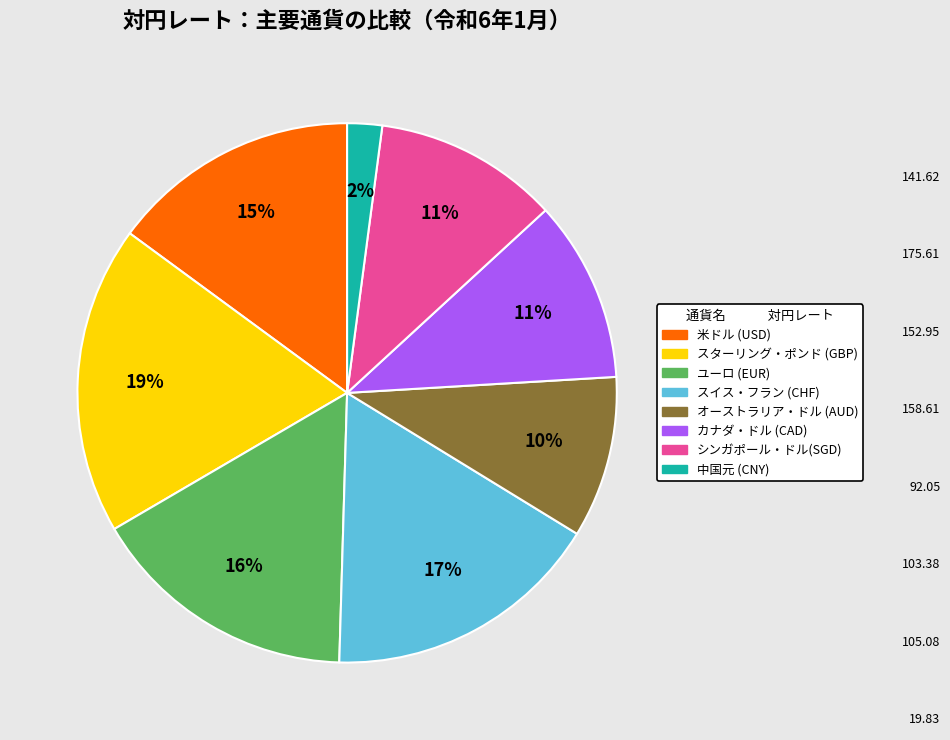

Do ユーロ (EUR) and オーストラリア・ドル (AUD) together represent more than half of the pie?

No